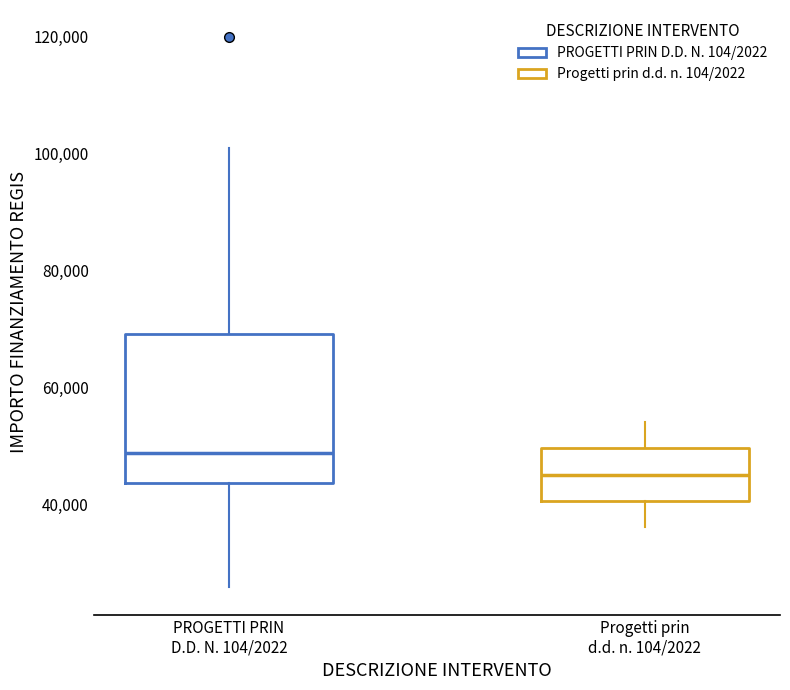

Reading left to right, read every box against the y-axis: the position of its median line, the range the box covers, and the ends of its whiskers. The values are not printed on the chart, so give them approximately, as read against the axis.

PROGETTI PRIN D.D. N. 104/2022: median 48000, box 44000 to 70000, whiskers 26000 to 100000
Progetti prin d.d. n. 104/2022: median 46000, box 40000 to 50000, whiskers 36000 to 54000